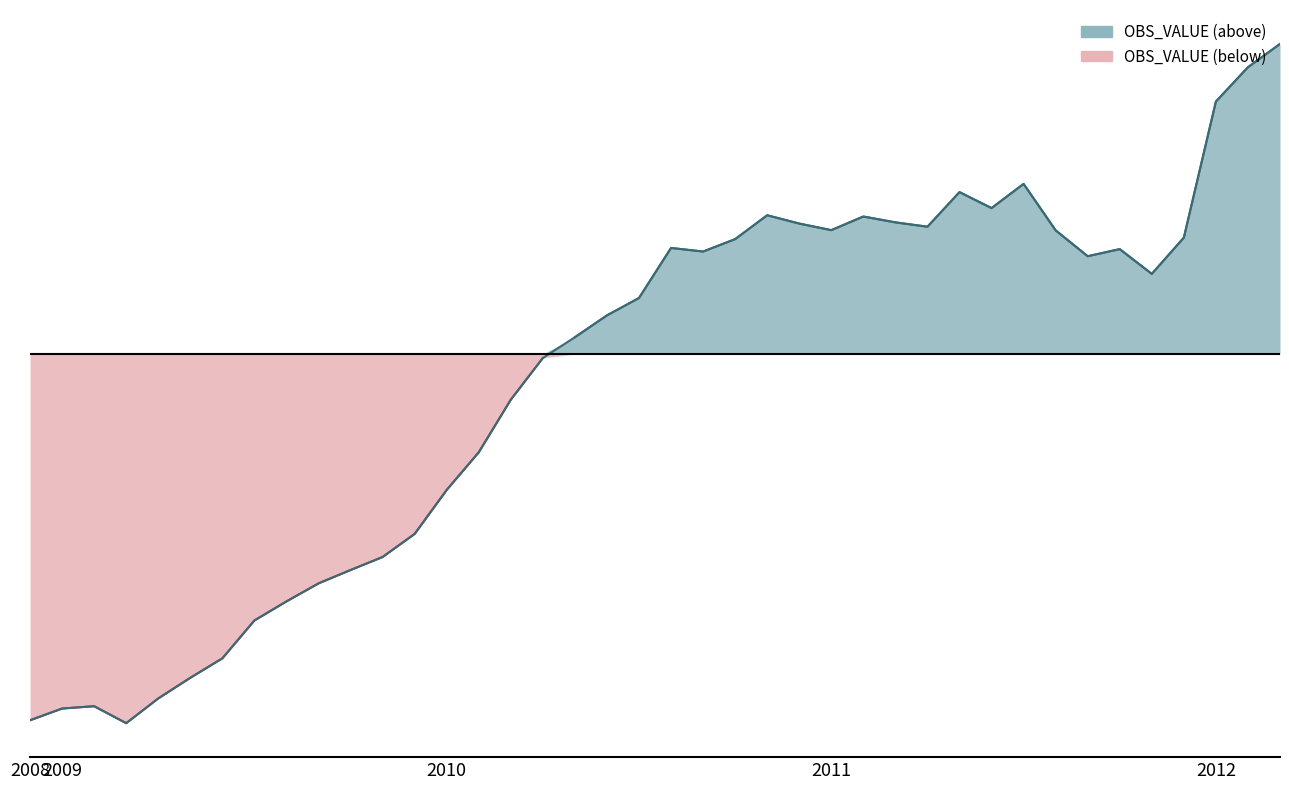

At which category does the chart reach its peak across all series?

2012-03